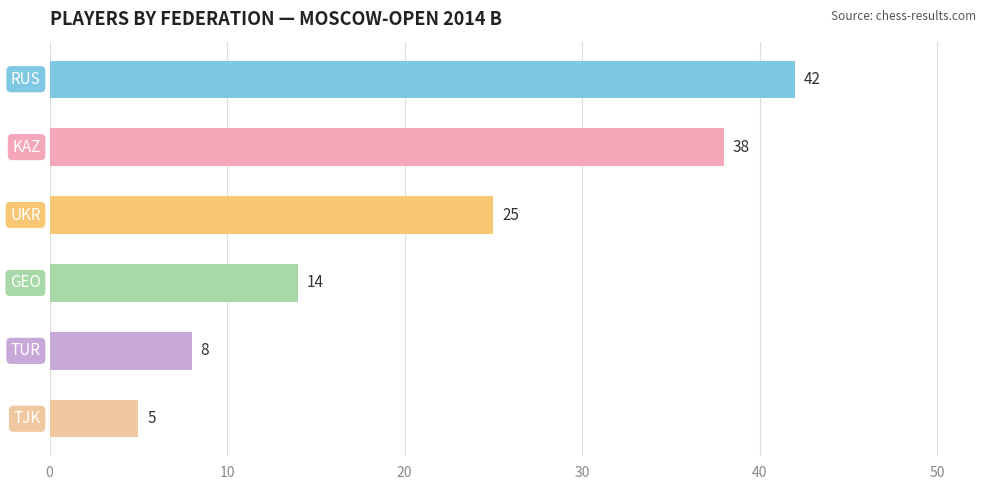

What is the greatest value displayed?

42